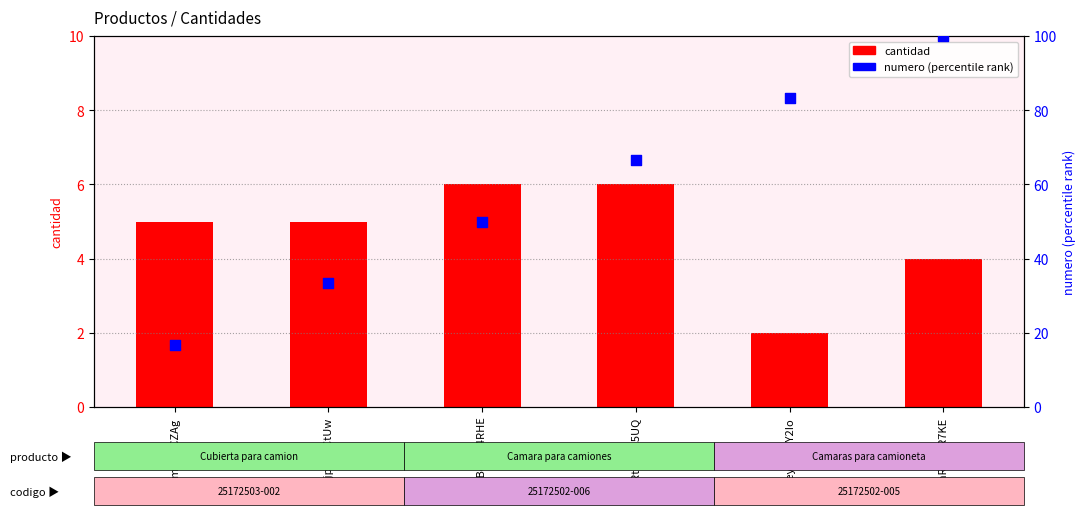

Which series contains the highest Y value?

numero (percentile)